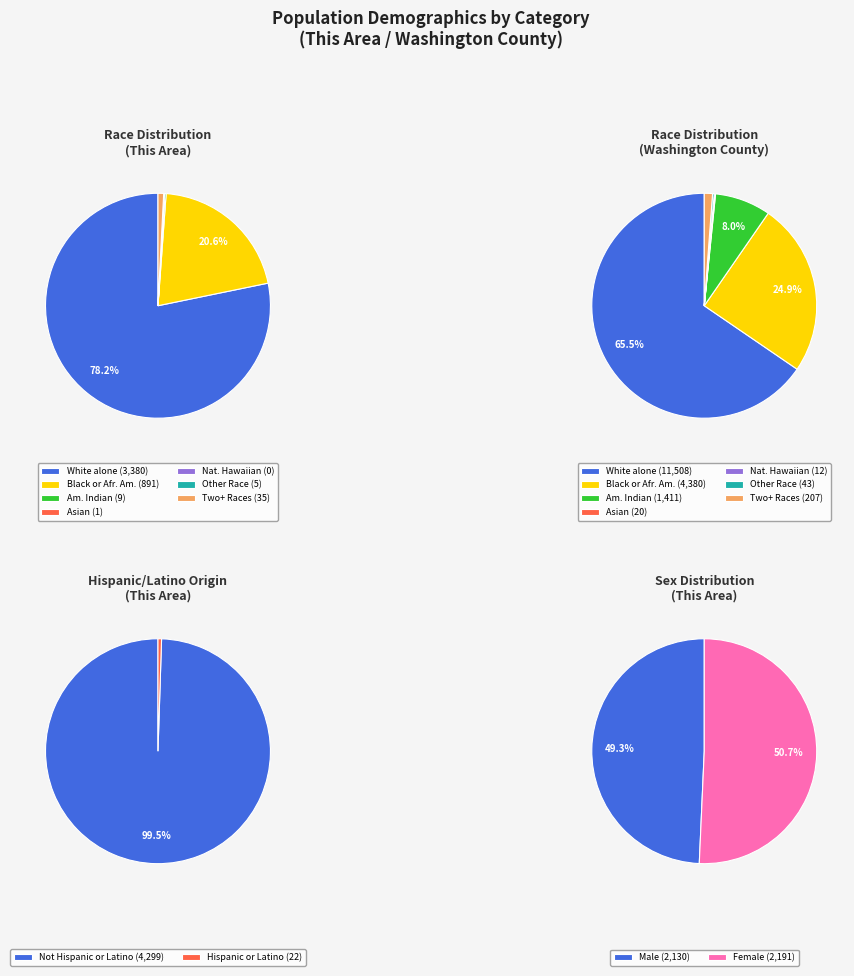

What is the change in value from White alone to Some Other Race alone?

-3375